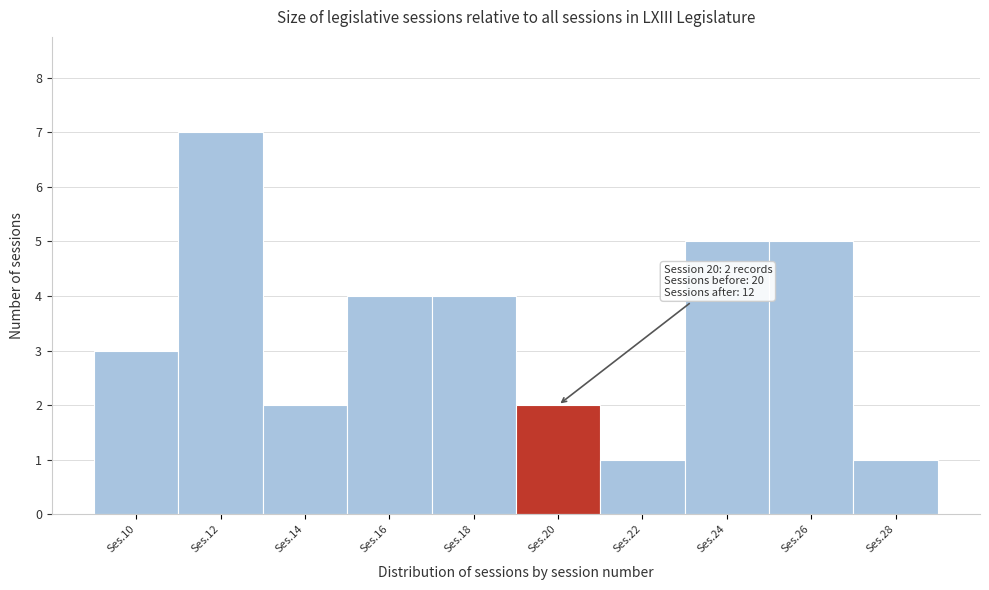

Reading left to right, transcribe all the data shown in this chart.

3	7	2	4	4	2	1	5	5	1